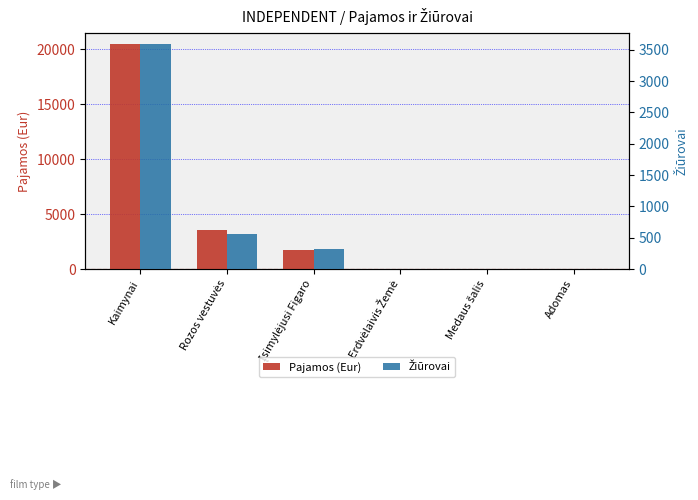

Between Kaimynai and Rozos vestuvės, which is larger?

Kaimynai